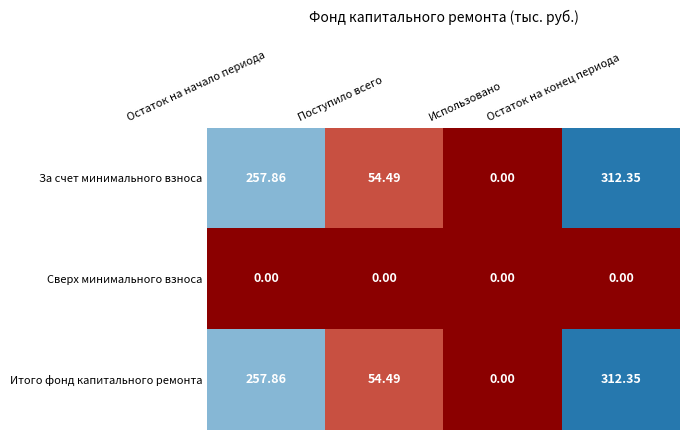

List the labels in order of За счет минимального взноса value, smallest first.

Использовано, Поступило всего, Остаток на начало периода, Остаток на конец периода